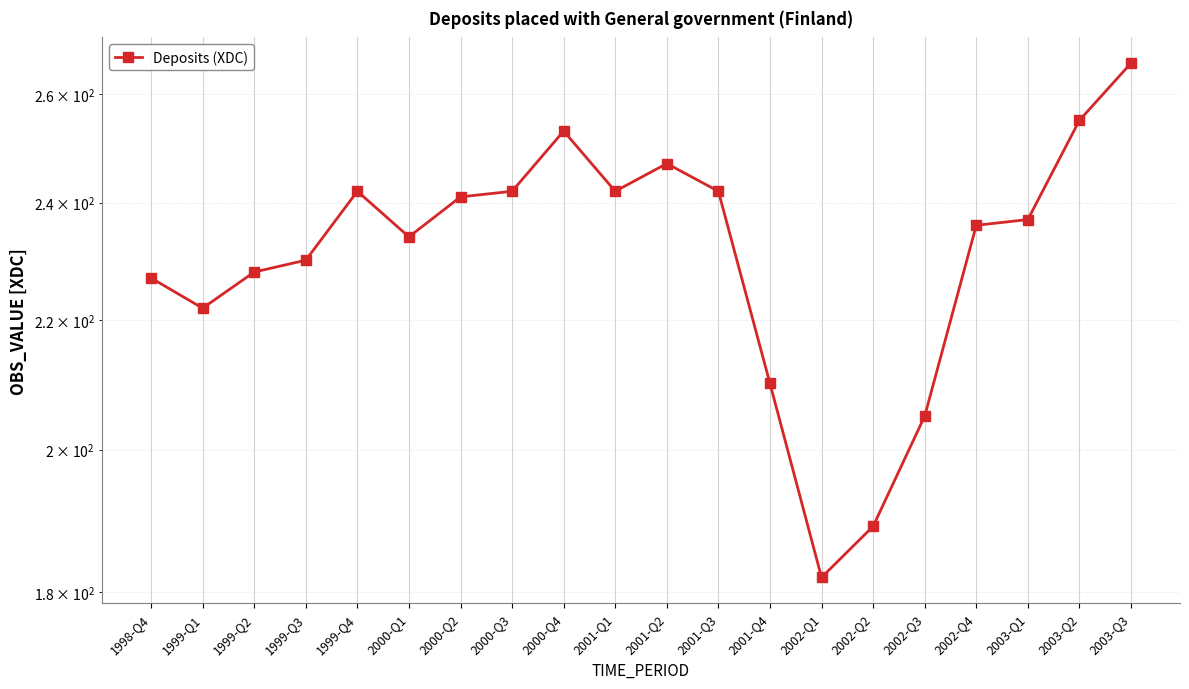

The chart shows a value of 67 at 1999-Q4. True or false?

False